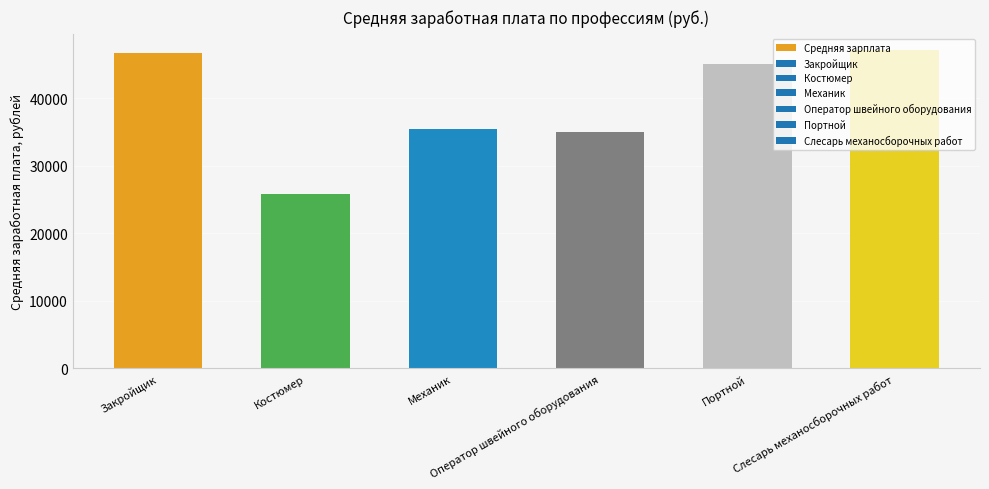

At which label does the data first exceed 45000?

Закройщик